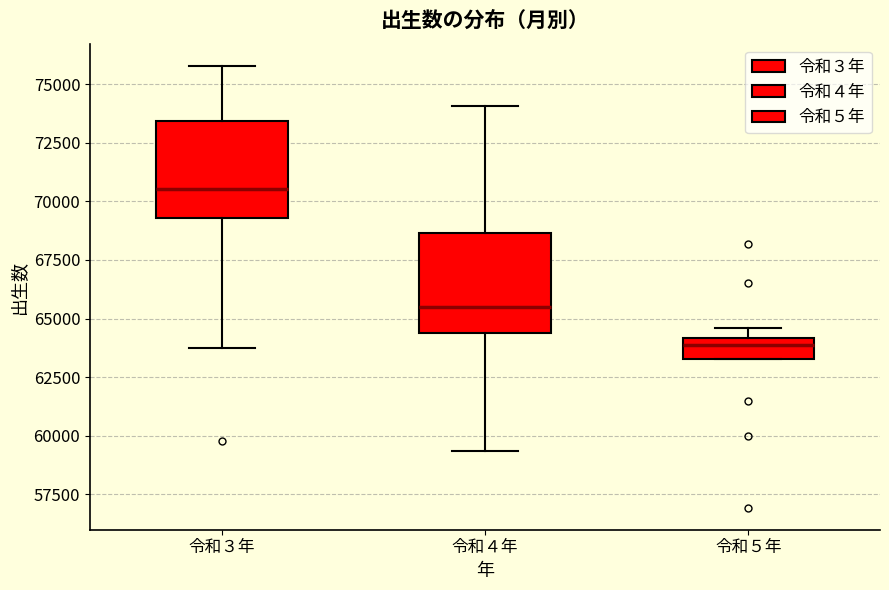

Where is the upper edge of the box for 令和５年 on the y-axis? The values are not printed on the chart, so give them approximately, as read against the axis.

64000